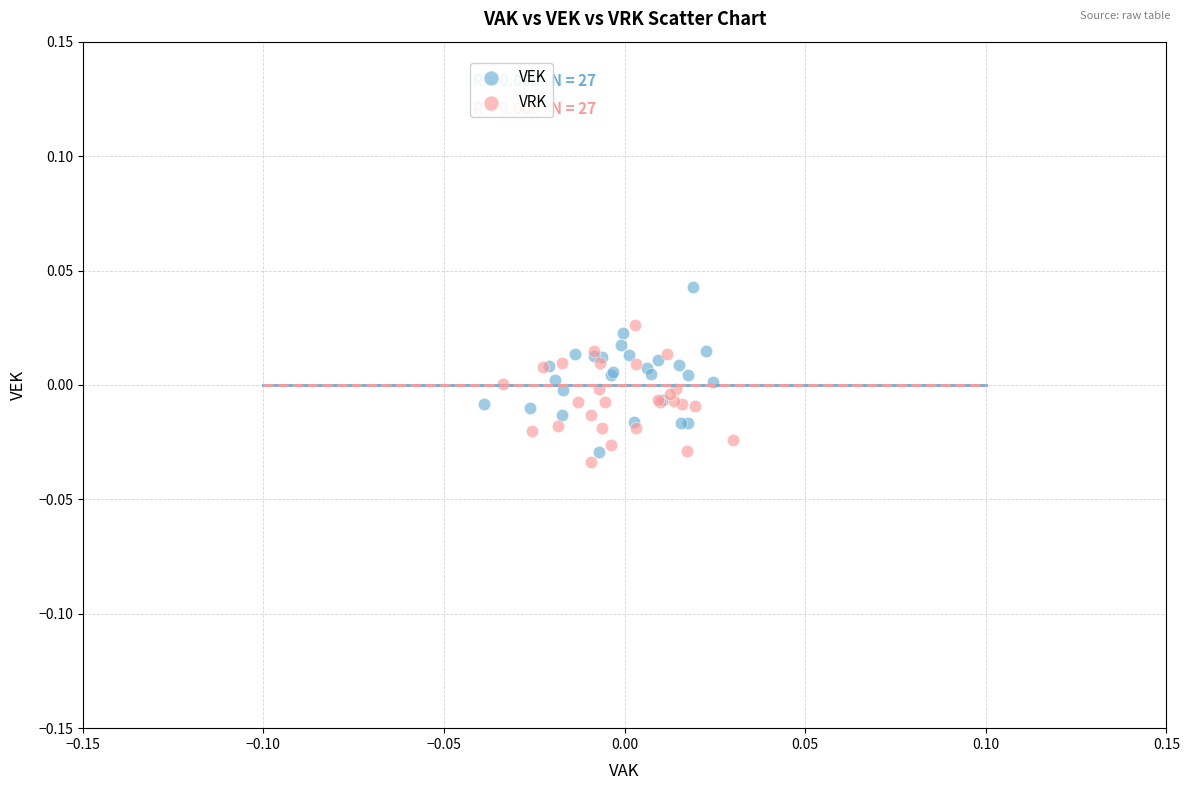

Which series contains the lowest Y value?

VRK